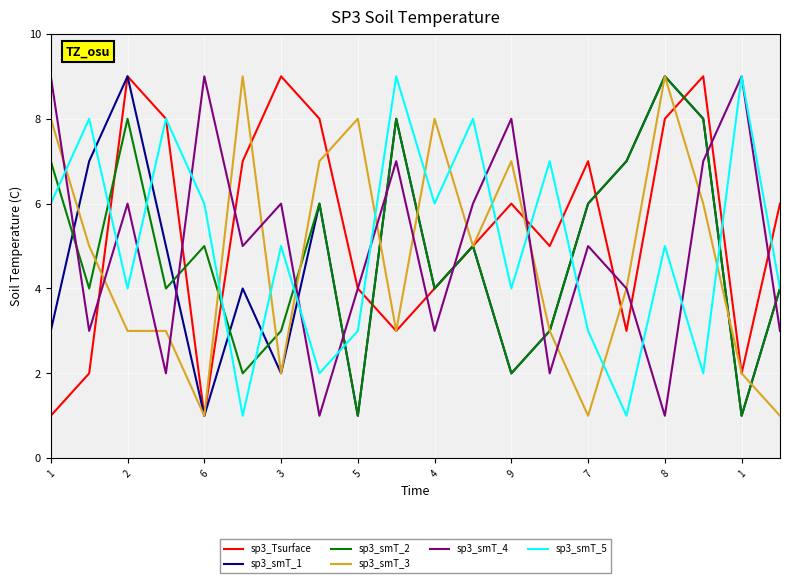

How many categories are shown in the chart?

20